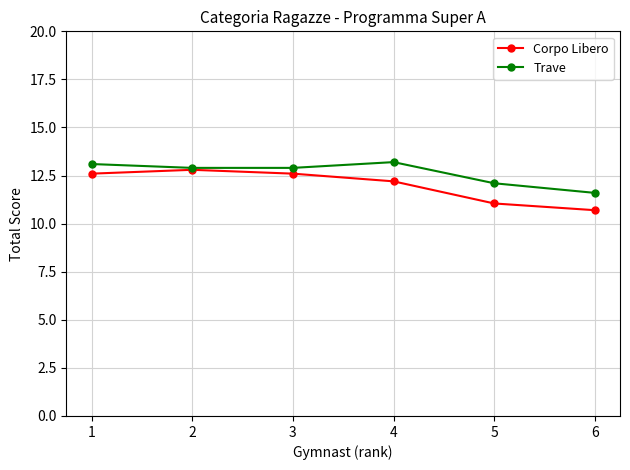

Where is the first local maximum for Trave?

4